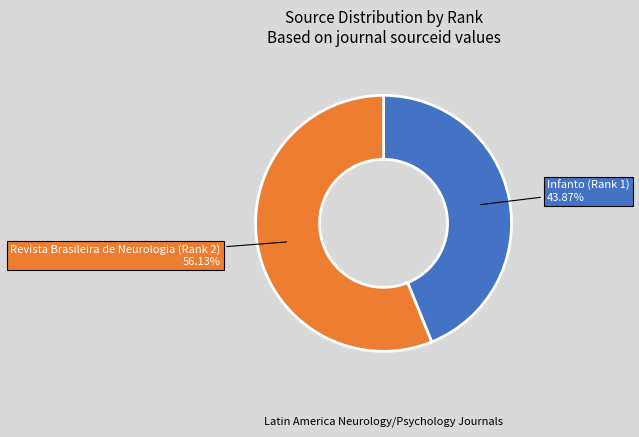

Is there any slice that represents more than half of the pie?

Yes